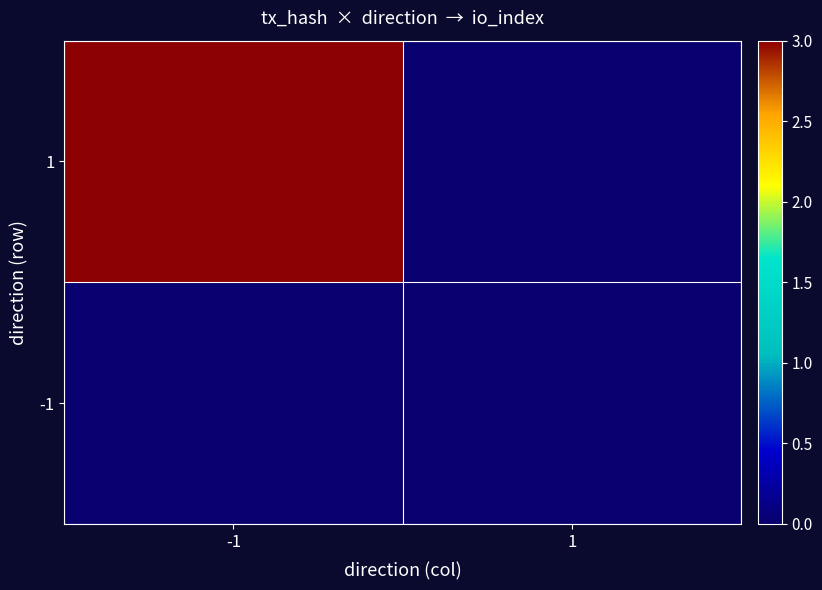

List the series in order of their peak value, highest first.

1, -1